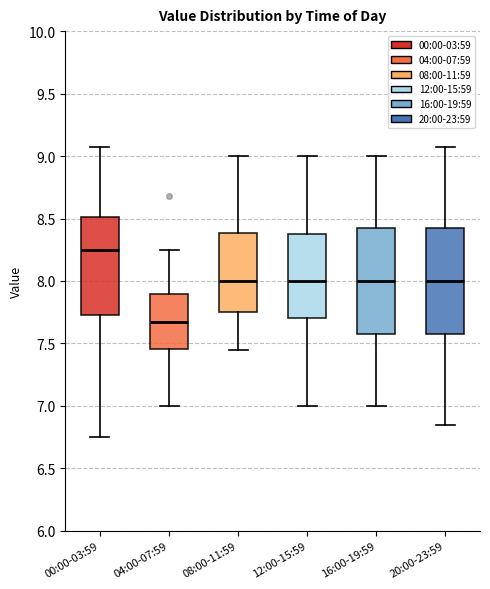

Which box has the lowest median line?

04:00-07:59